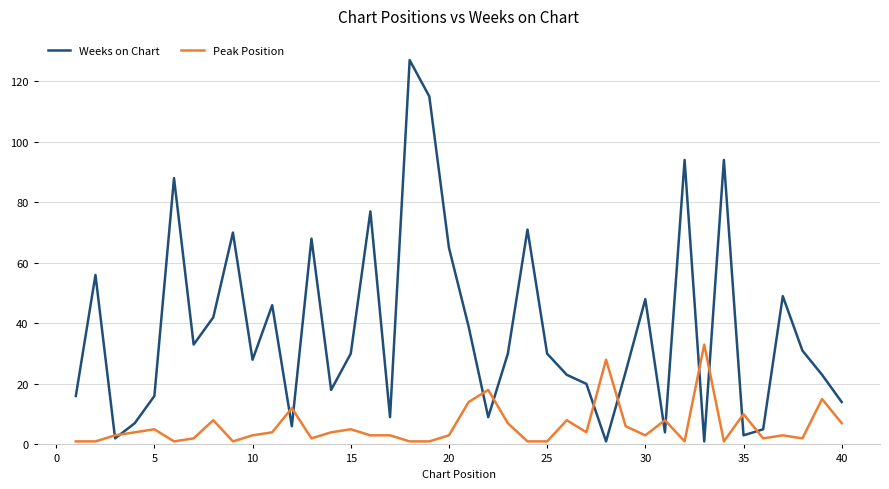

Does the chart have visible grid lines?

Yes